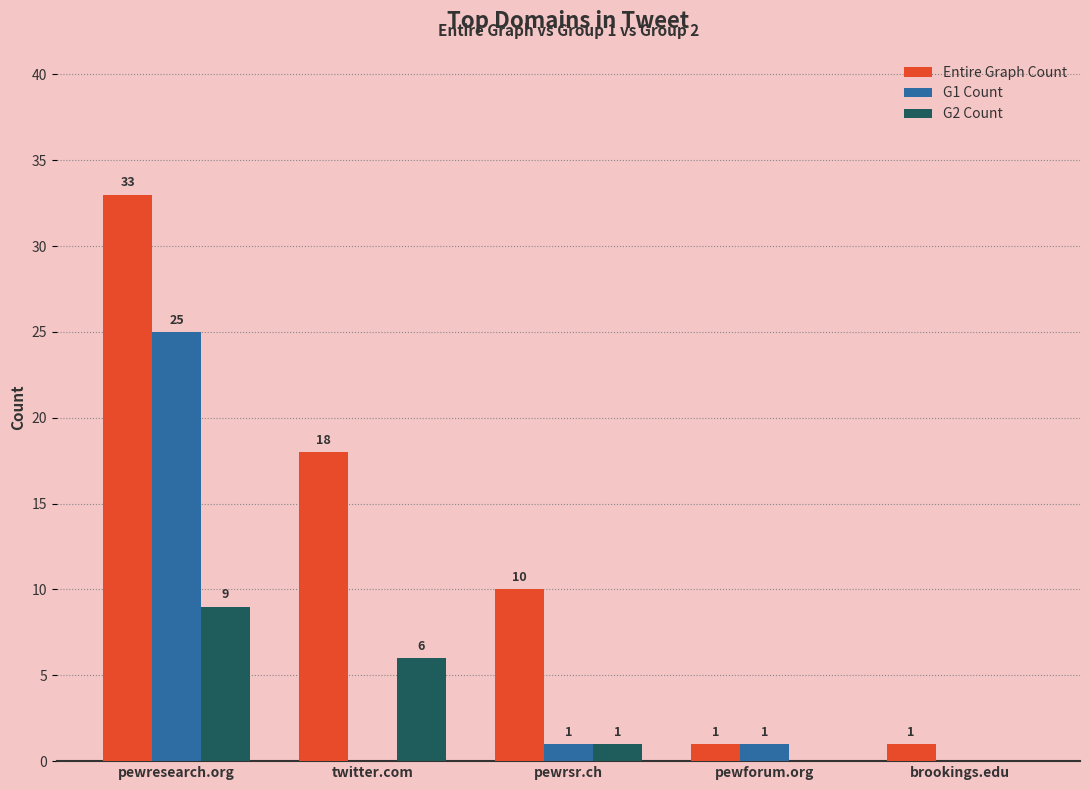

Which series has the largest total across all categories?

Entire Graph Count